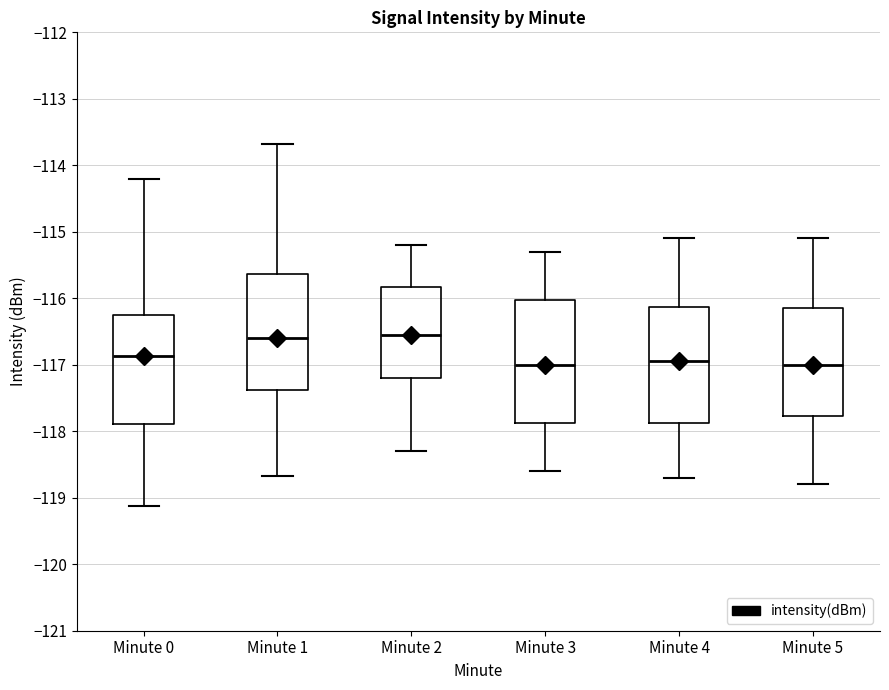

Reading left to right, transcribe this box plot: for each box, give where its median line is, the range the box spans, and where its two whiskers end, as read against the y-axis. The values are not printed on the chart, so give them approximately, as read against the axis.

Minute 0: median -116.9, box -117.9 to -116.2, whiskers -119.1 to -114.2
Minute 1: median -116.6, box -117.4 to -115.6, whiskers -118.7 to -113.7
Minute 2: median -116.5, box -117.2 to -115.8, whiskers -118.3 to -115.2
Minute 3: median -117.0, box -117.9 to -116.0, whiskers -118.6 to -115.3
Minute 4: median -116.9, box -117.9 to -116.1, whiskers -118.7 to -115.1
Minute 5: median -117.0, box -117.8 to -116.1, whiskers -118.8 to -115.1